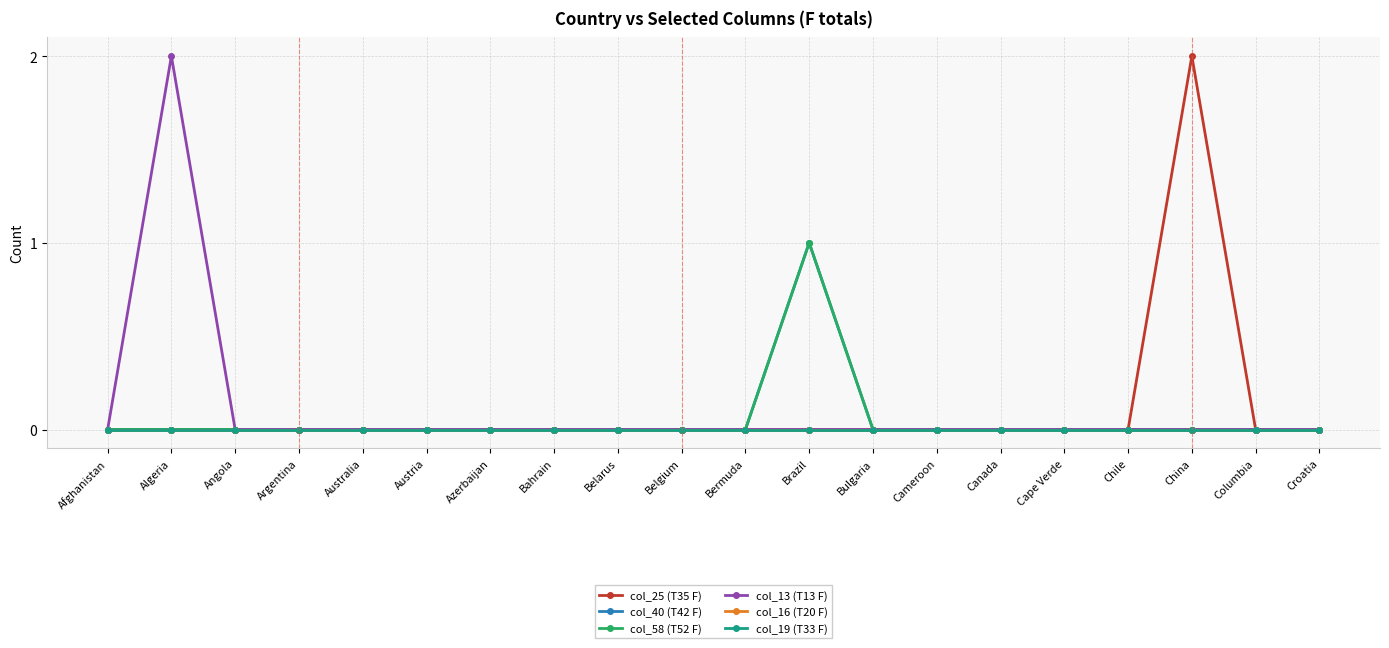

Reading left to right, transcribe all the data shown in this chart.

col_25 (T35 F): Afghanistan=0	Algeria=0	Angola=0	Argentina=0	Australia=0	Austria=0	Azerbaijan=0	Bahrain=0	Belarus=0	Belgium=0	Bermuda=0	Brazil=0	Bulgaria=0	Cameroon=0	Canada=0	Cape Verde=0	Chile=0	China=2	Columbia=0	Croatia=0
col_40 (T42 F): Afghanistan=0	Algeria=0	Angola=0	Argentina=0	Australia=0	Austria=0	Azerbaijan=0	Bahrain=0	Belarus=0	Belgium=0	Bermuda=0	Brazil=1	Bulgaria=0	Cameroon=0	Canada=0	Cape Verde=0	Chile=0	China=0	Columbia=0	Croatia=0
col_58 (T52 F): Afghanistan=0	Algeria=0	Angola=0	Argentina=0	Australia=0	Austria=0	Azerbaijan=0	Bahrain=0	Belarus=0	Belgium=0	Bermuda=0	Brazil=1	Bulgaria=0	Cameroon=0	Canada=0	Cape Verde=0	Chile=0	China=0	Columbia=0	Croatia=0
col_13 (T13 F): Afghanistan=0	Algeria=2	Angola=0	Argentina=0	Australia=0	Austria=0	Azerbaijan=0	Bahrain=0	Belarus=0	Belgium=0	Bermuda=0	Brazil=0	Bulgaria=0	Cameroon=0	Canada=0	Cape Verde=0	Chile=0	China=0	Columbia=0	Croatia=0
col_16 (T20 F): Afghanistan=0	Algeria=0	Angola=0	Argentina=0	Australia=0	Austria=0	Azerbaijan=0	Bahrain=0	Belarus=0	Belgium=0	Bermuda=0	Brazil=0	Bulgaria=0	Cameroon=0	Canada=0	Cape Verde=0	Chile=0	China=0	Columbia=0	Croatia=0
col_19 (T33 F): Afghanistan=0	Algeria=0	Angola=0	Argentina=0	Australia=0	Austria=0	Azerbaijan=0	Bahrain=0	Belarus=0	Belgium=0	Bermuda=0	Brazil=0	Bulgaria=0	Cameroon=0	Canada=0	Cape Verde=0	Chile=0	China=0	Columbia=0	Croatia=0